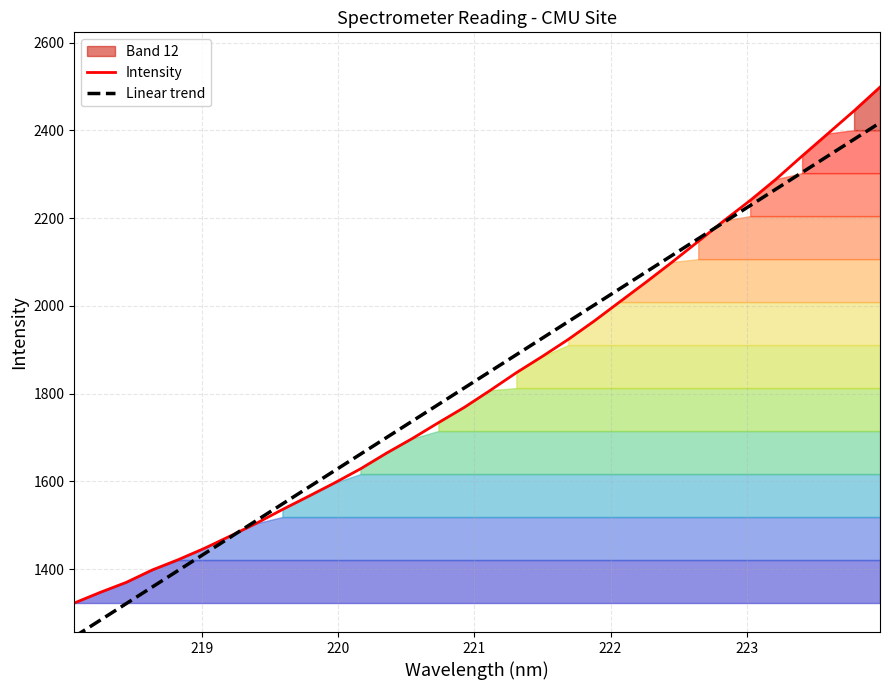

What is the highest value of the Linear trend series?

2417.4